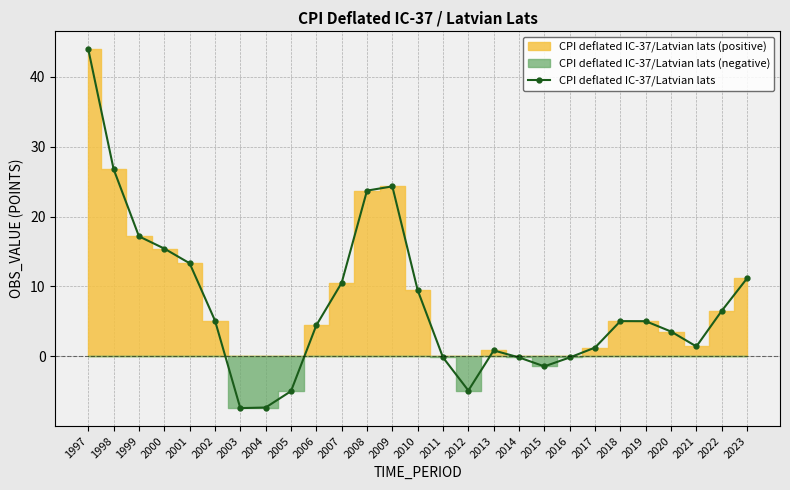

List the labels in order of value, largest first.

1997, 1998, 2009, 2008, 1999, 2000, 2001, 2023, 2007, 2010, 2022, 2002, 2018, 2019, 2006, 2020, 2021, 2017, 2013, 2014, 2011, 2016, 2015, 2012, 2005, 2004, 2003